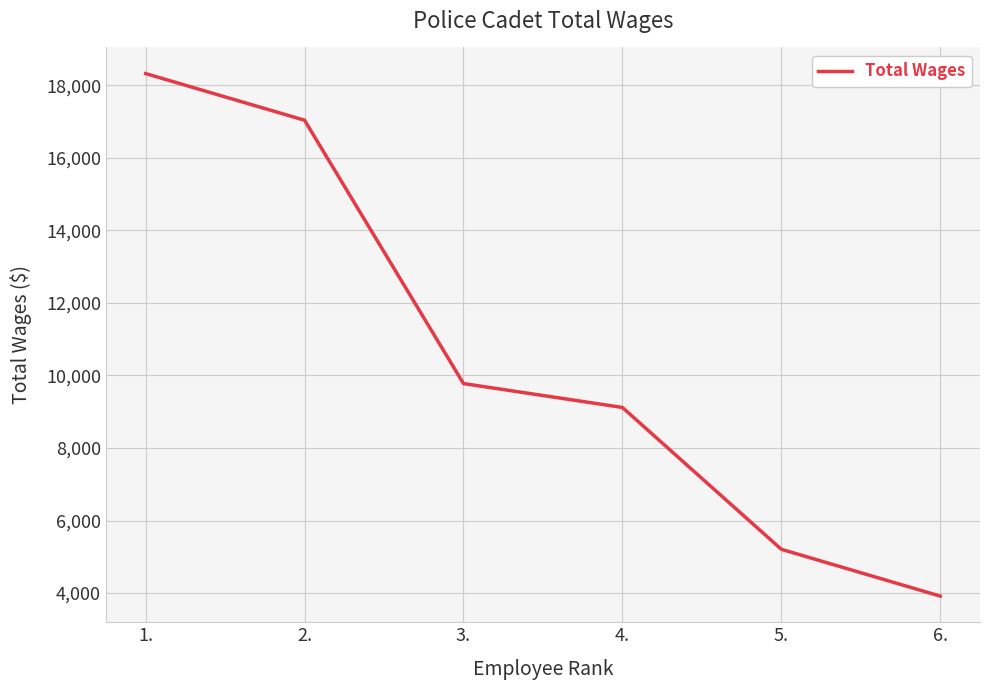

Reading right to left, extract all data points from this chart.

6.=3916	5.=5207	4.=9119	3.=9778	2.=17040	1.=18326